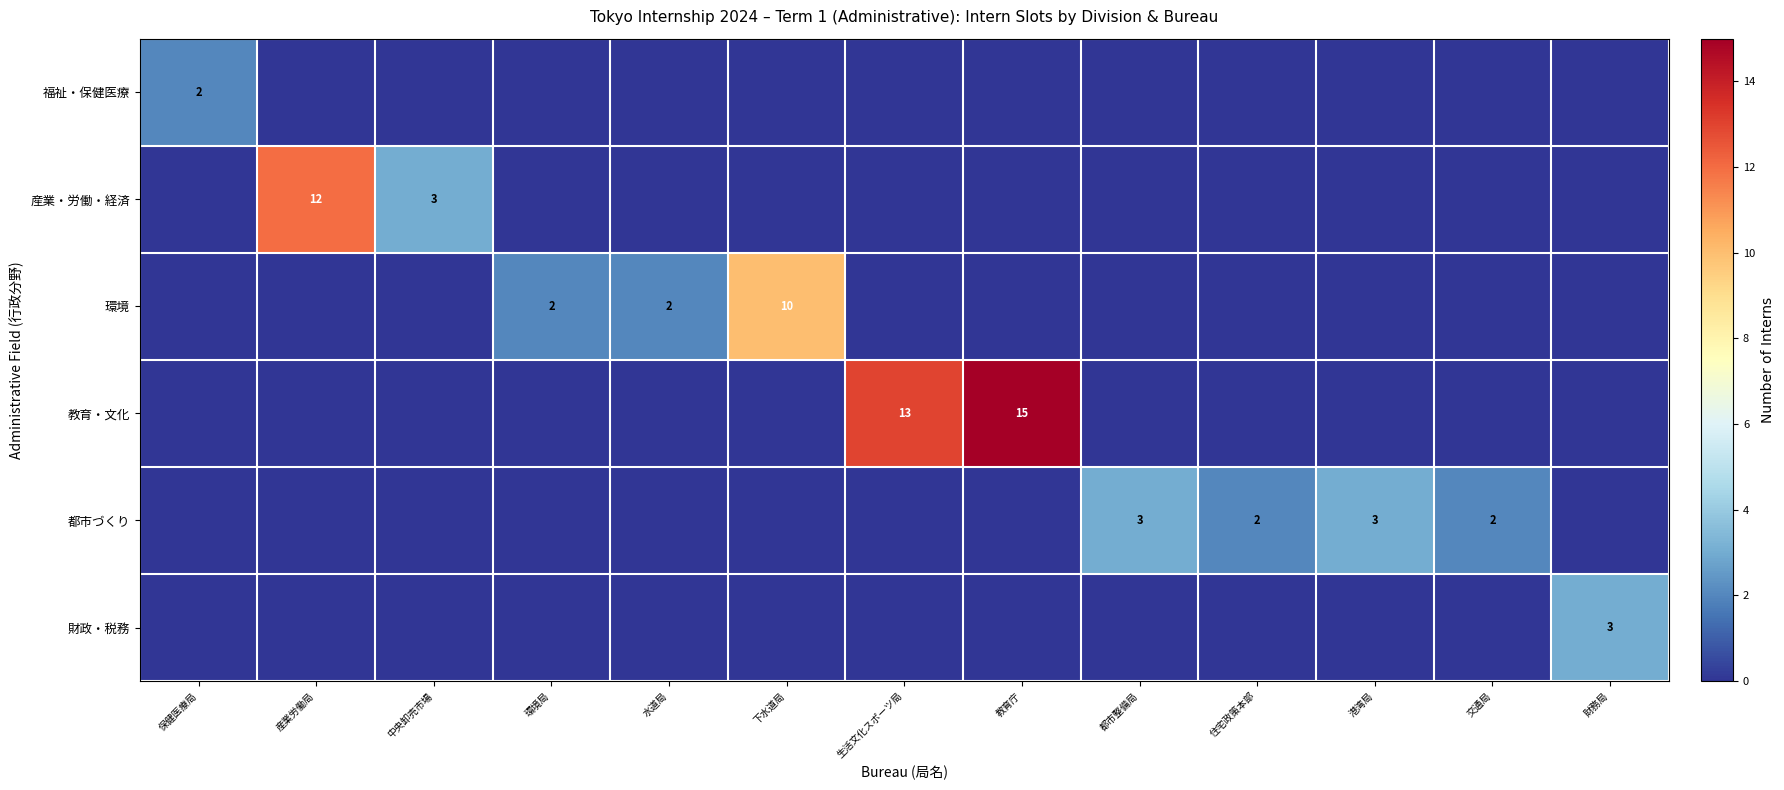

What is the difference between the second highest and minimum values in the row_2 series?

2